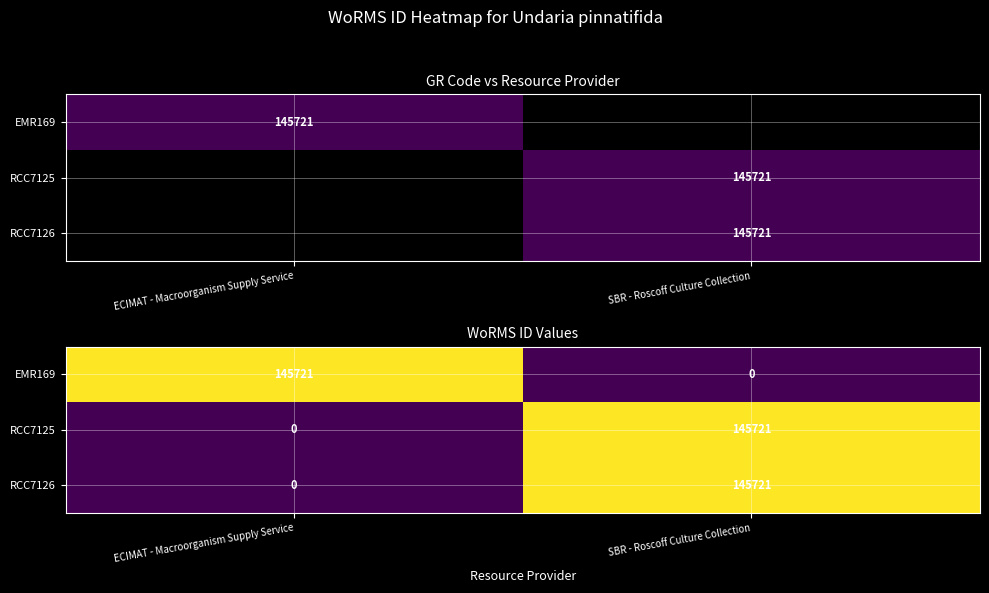

True or false: EMR169 has a value of 243857.8 at ECIMAT - Macroorganism Supply Service.

False